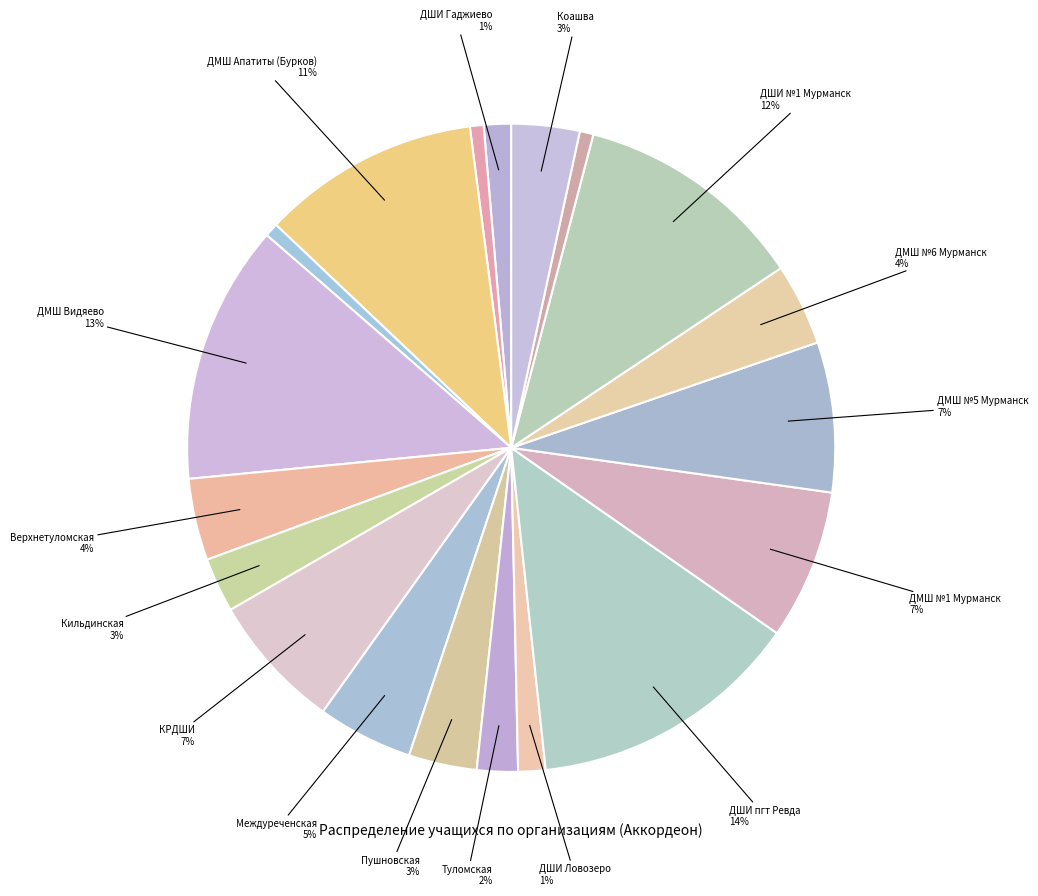

Rank the categories by value from lowest to highest.

МБУДО «ДШИ г.Полярный», МБУДО ДШИ г. Апатиты, МБУДО «Молочненская ДМШ», МБУДО «ДШИ г. Гаджиево», УДО ДШИ Ловозеро, МБУДО «Туломская ДМШ», МБУДО «Кильдинская ДМШ», МБУДО «Пушновская ДМШ», МБУДО «Коашва», МБУДО «Верхнетуломская ДМШ», МБОУДО г.Мурманска «ДМШ № 6», МБУДО «Междуреченская ДМШ», МБУДО КРДШИ, МБОУДО г. Мурманска «ДМШ № 1», МБОУДО г.Мурманска «ДМШ № 5», МБУДО  ДМШ им.Л.М.Буркова г. Апатиты, МБОУДО г. Мурманска «ДШИ № 1», МБОУДО ДМШ ЗАТО Видяево, УДО ШИ пгт Ревда